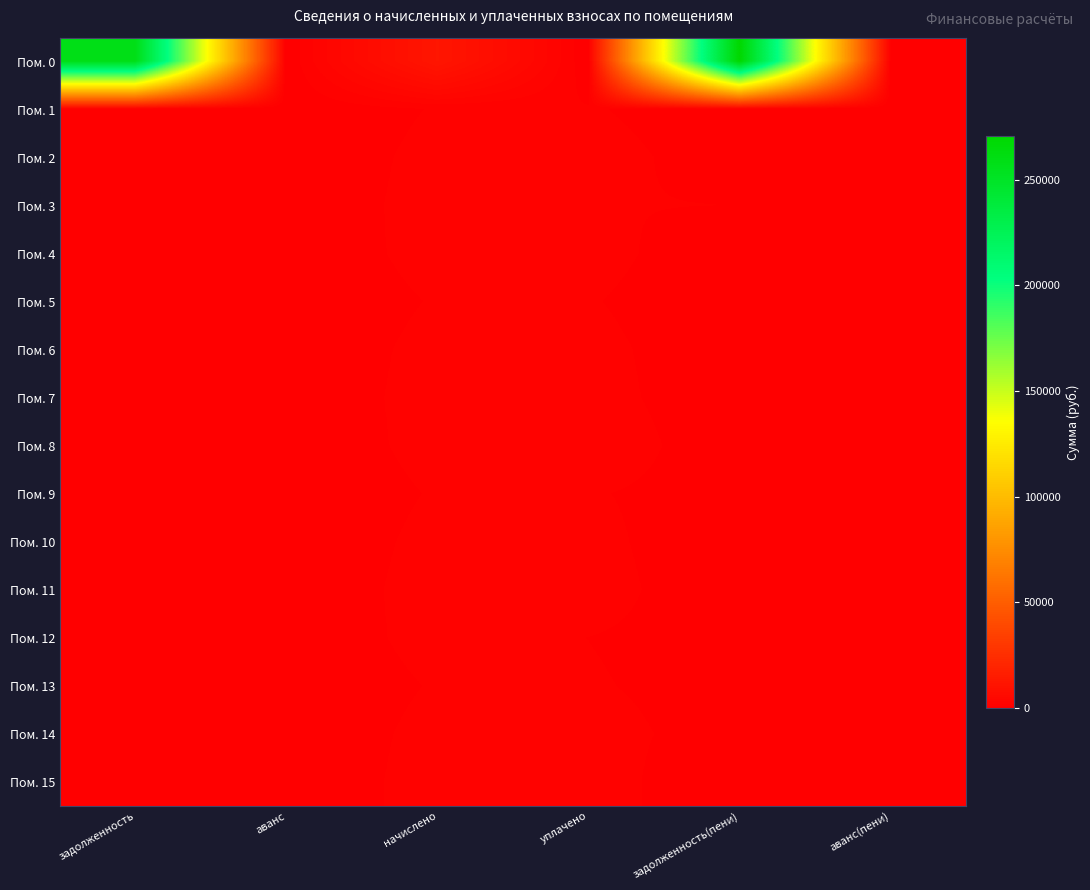

Which series has the largest total across all categories?

Пом. 0